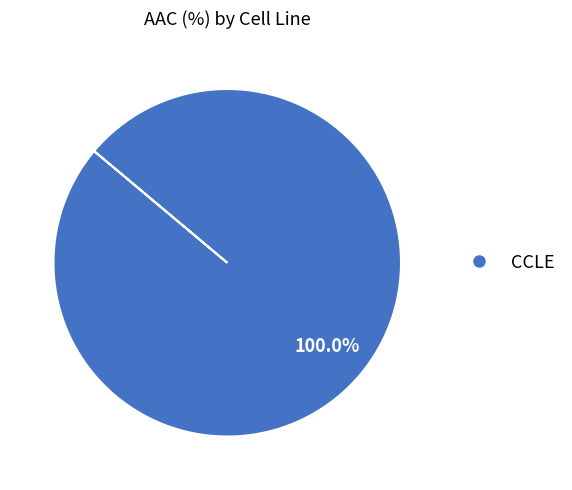

Does any single category account for the majority?

Yes